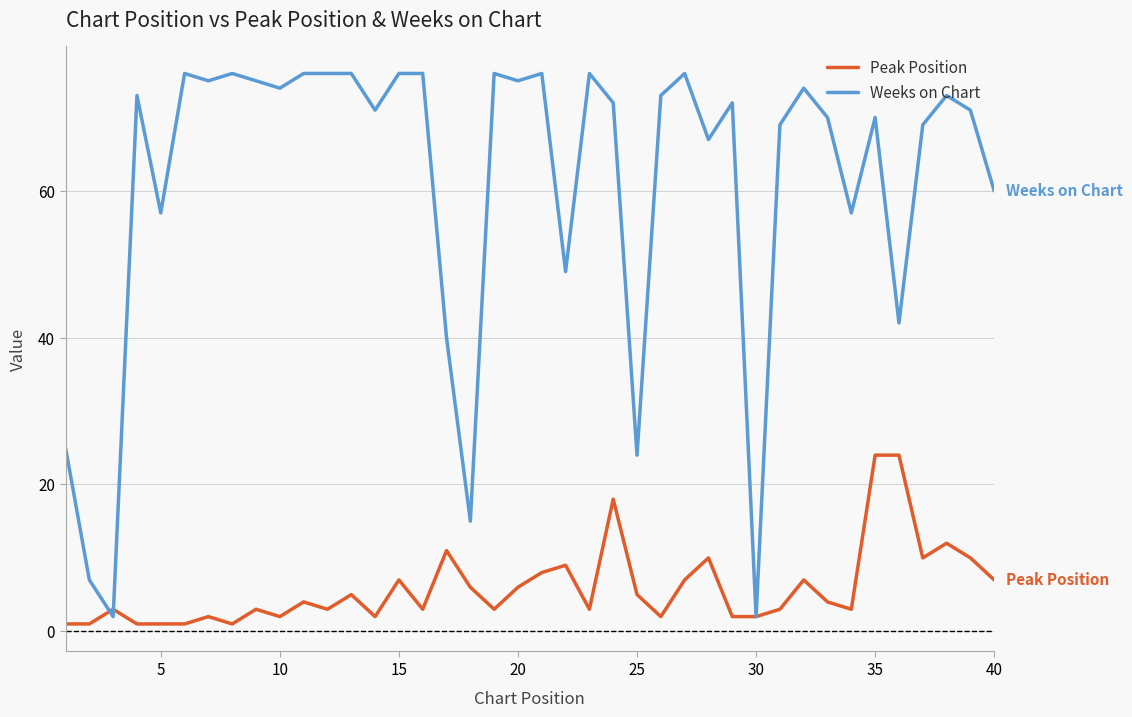

Which series has the largest total across all categories?

Weeks on Chart